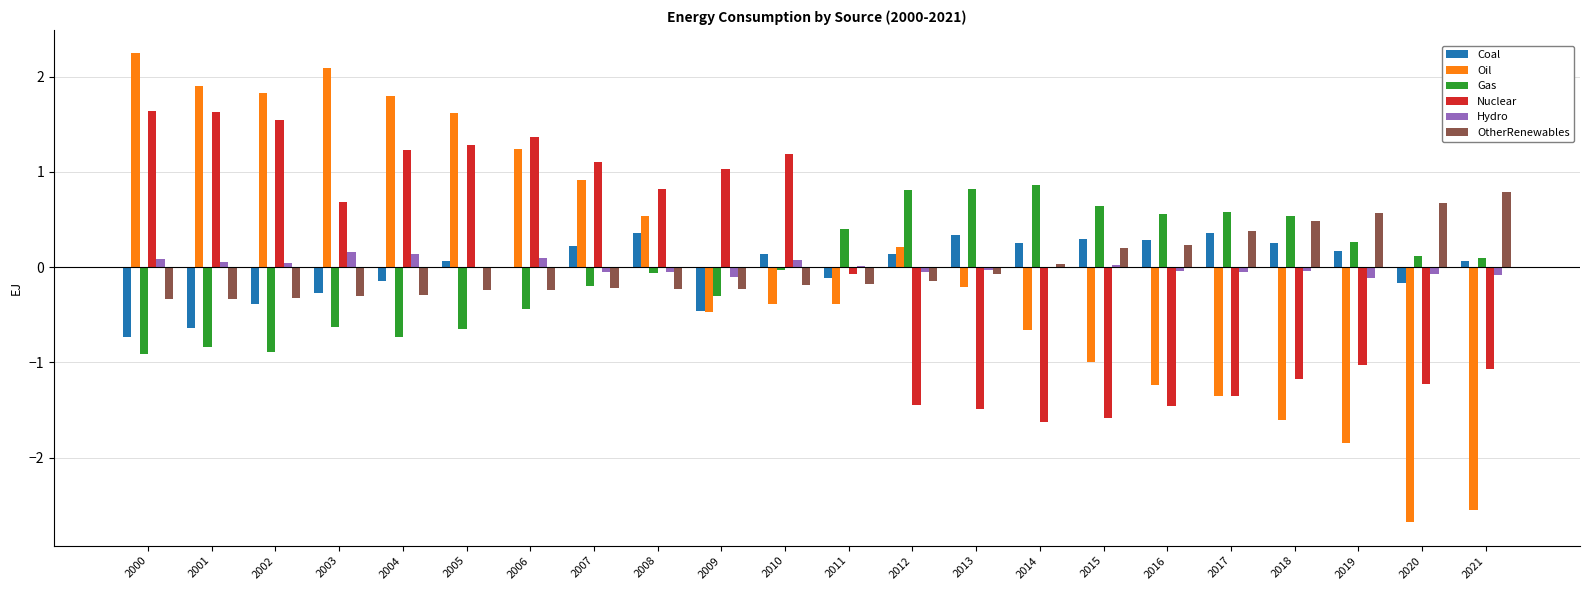

What is the highest value of the Oil series?

2.2